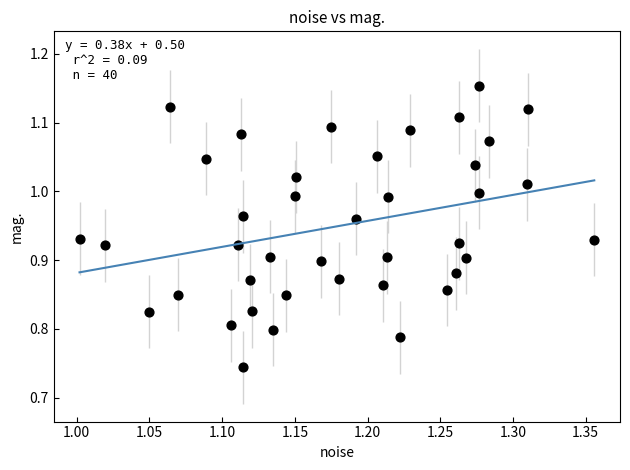

What is the range of Y values (max minus min)?

0.4